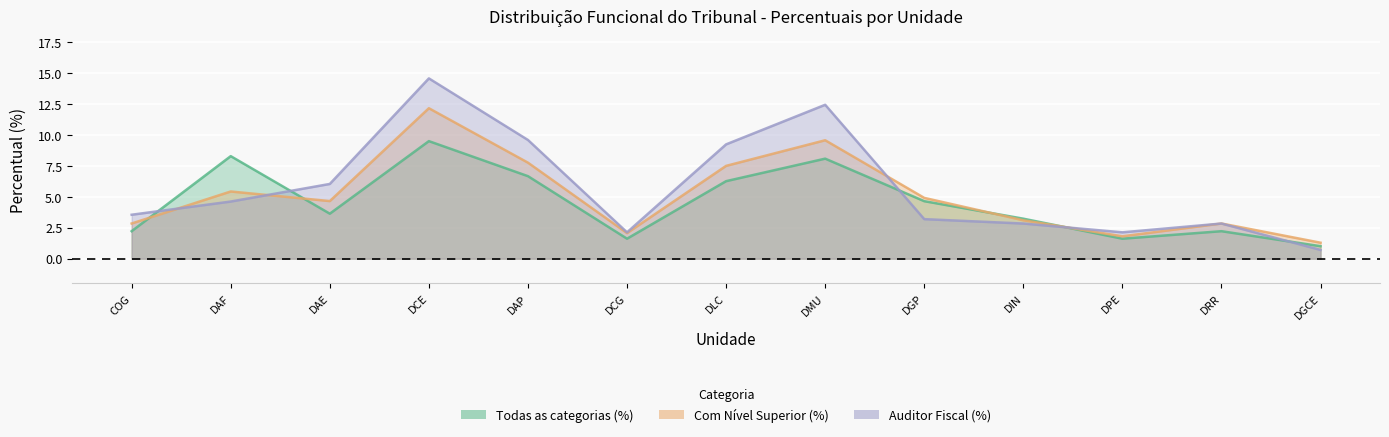

What are all the series names shown in the legend?

Todas as categorias (%), Com Nível Superior (%), Auditor Fiscal (%)